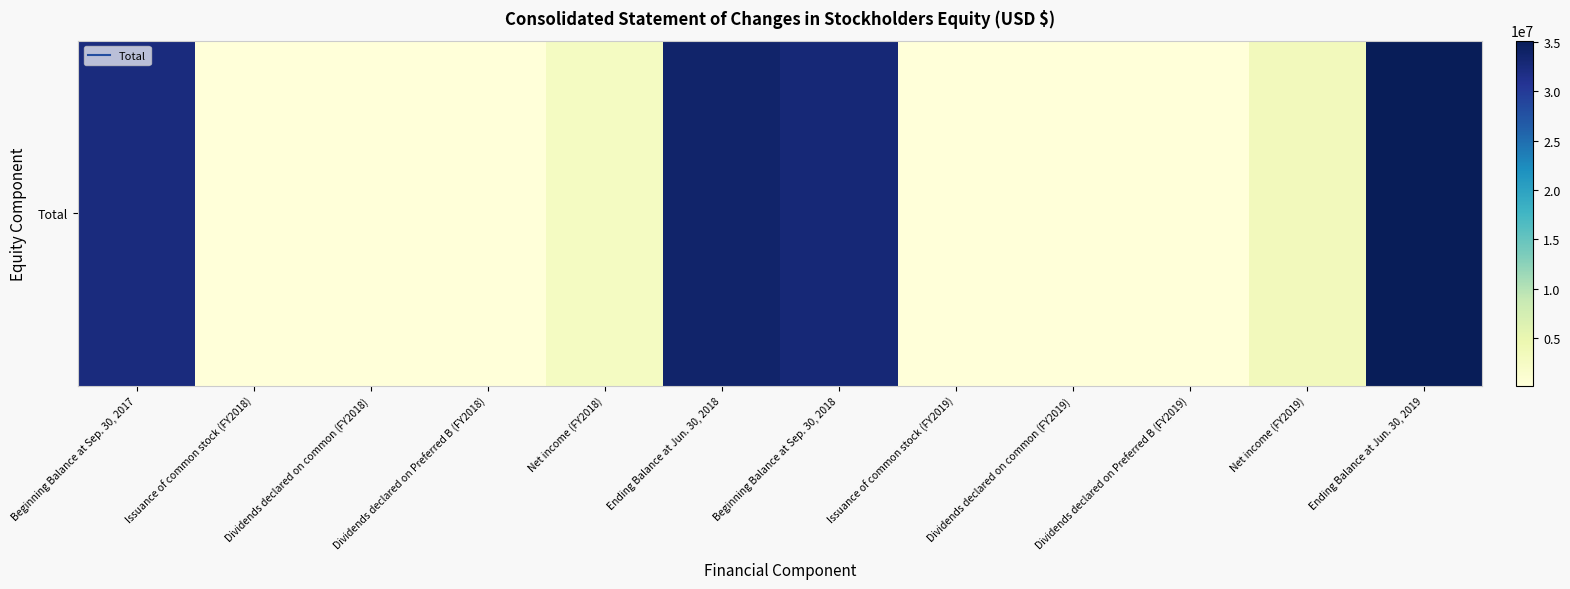

List the labels in order of value, smallest first.

Dividends declared on common (FY2019), Dividends declared on common (FY2018), Dividends declared on Preferred B (FY2018), Dividends declared on Preferred B (FY2019), Issuance of common stock (FY2018), Issuance of common stock (FY2019), Net income (FY2018), Net income (FY2019), Beginning Balance at Sep. 30, 2017, Beginning Balance at Sep. 30, 2018, Ending Balance at Jun. 30, 2018, Ending Balance at Jun. 30, 2019